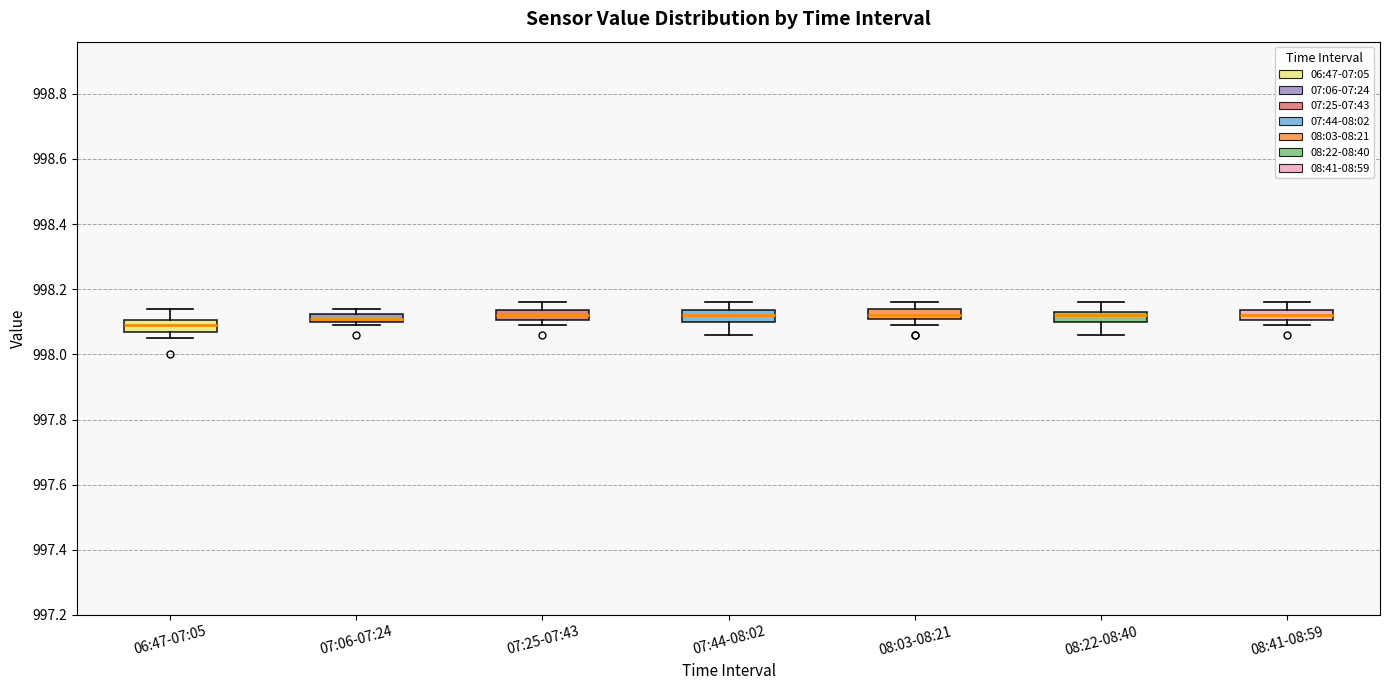

Where is the lower edge of the box for 08:22-08:40 on the y-axis? The values are not printed on the chart, so give them approximately, as read against the axis.

998.10